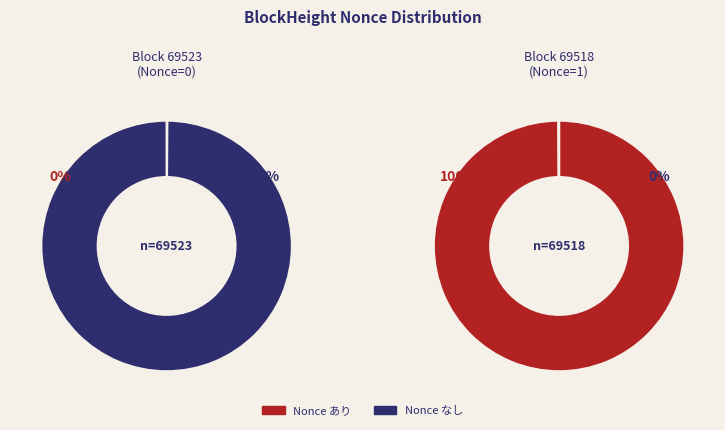

The Nonce=0 slice represents 0% of the pie. True or false?

True